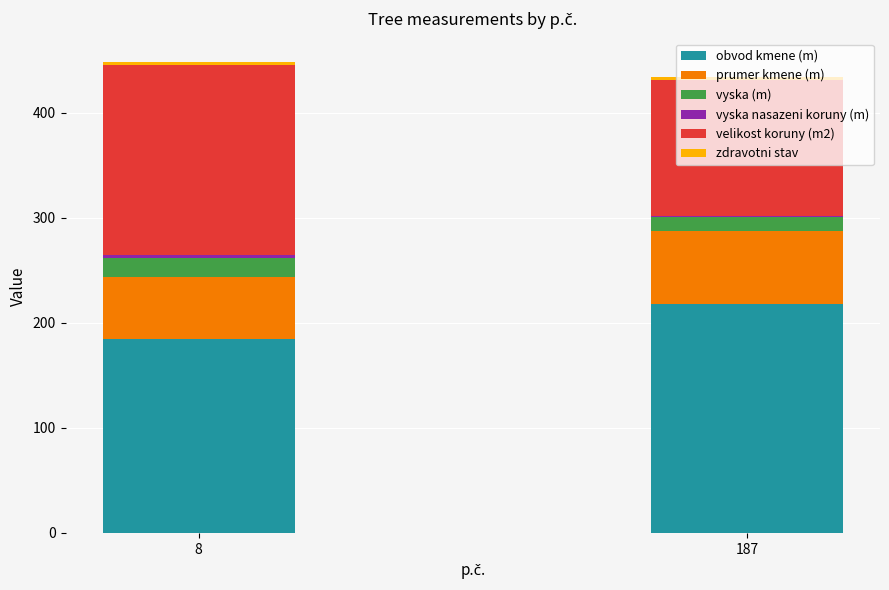

Are the bars grouped side by side (vs. stacked)?

No